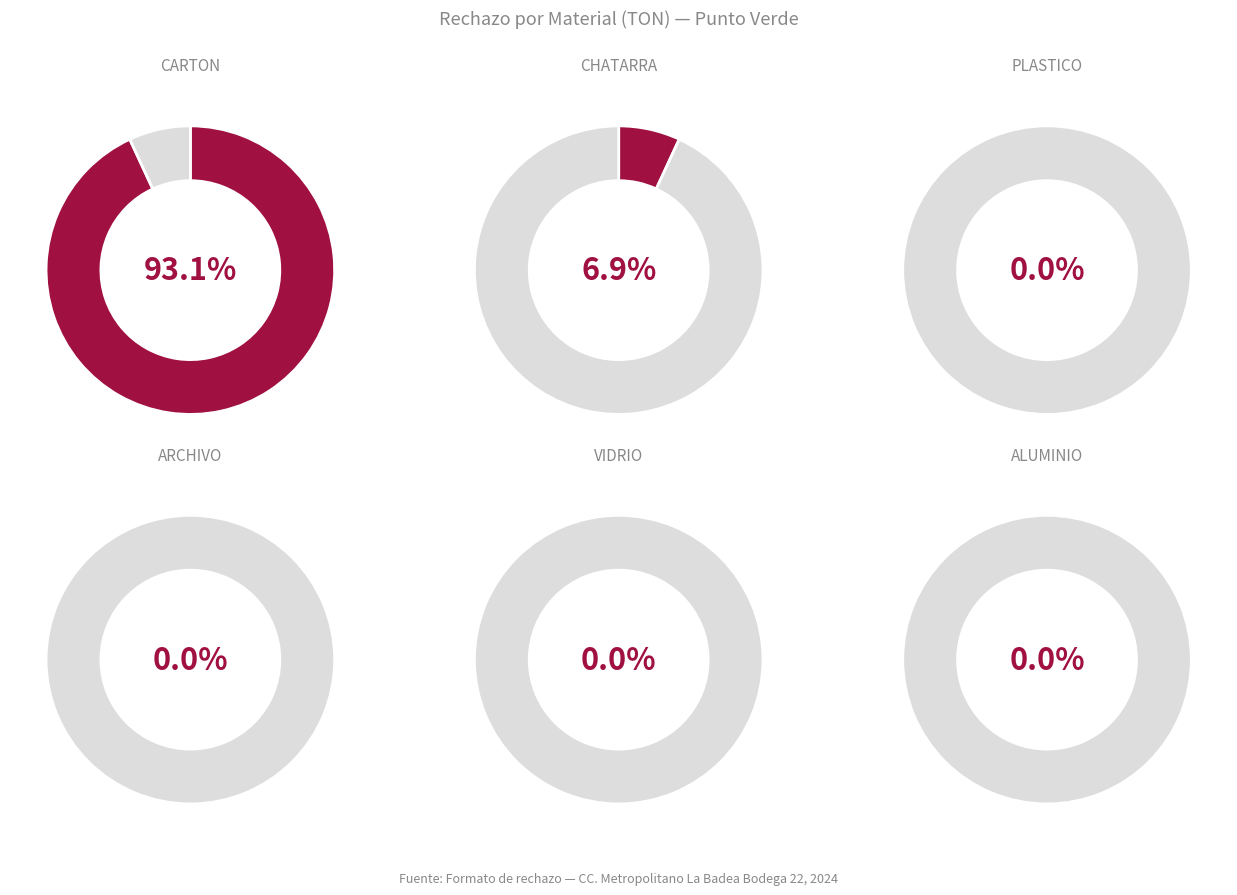

To the nearest percent, what is the difference between the largest and smallest slice percentages?

93%